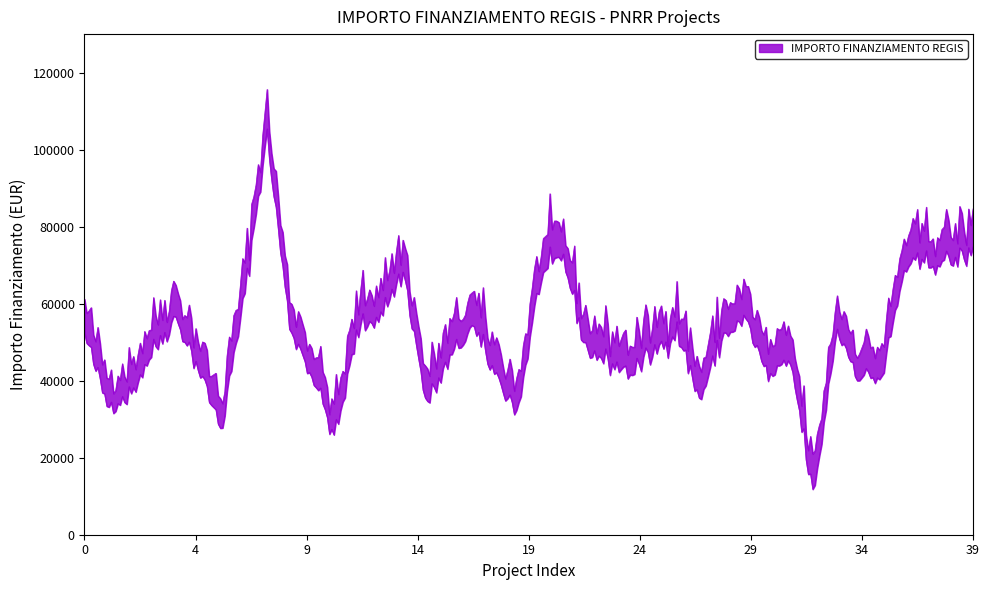

What is the maximum value shown in the chart?

111949.1